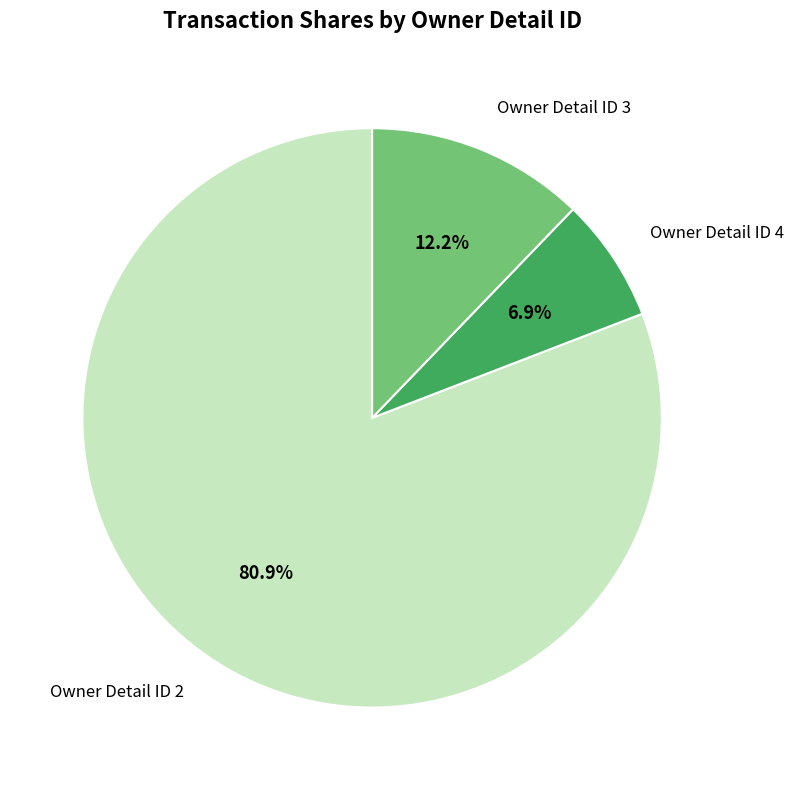

Is there any slice that represents more than half of the pie?

Yes